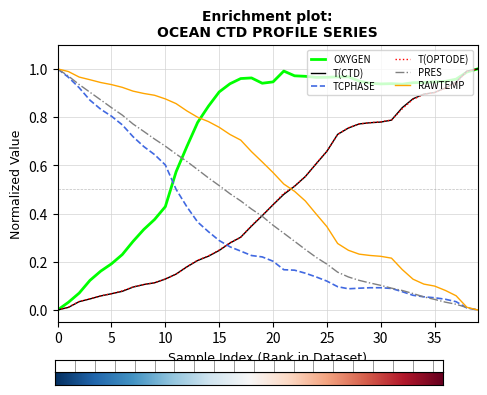

Which series has the largest total across all categories?

OXYGEN